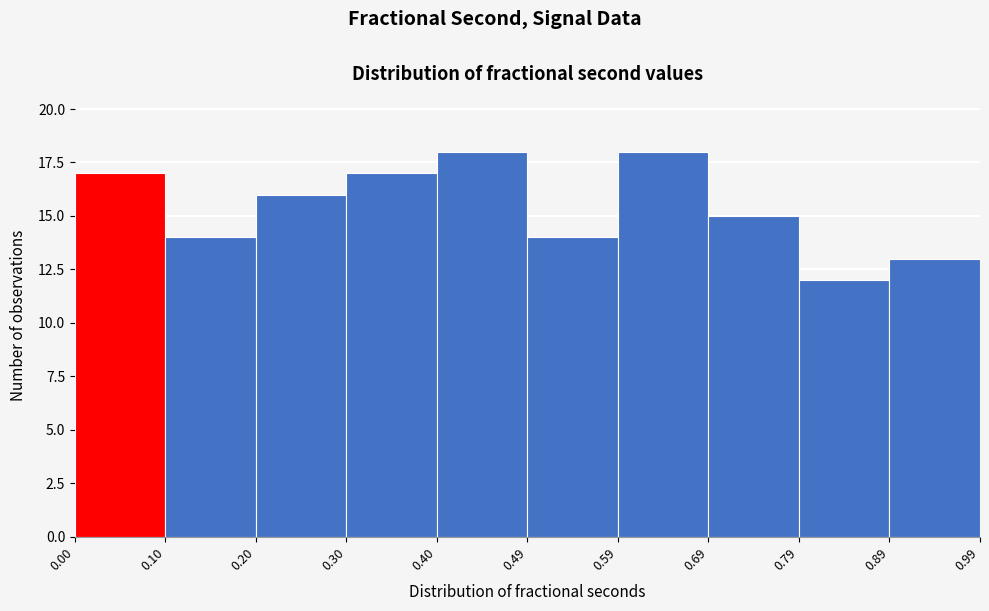

What is the height of the bar covering 0.40 to 0.49 on the x-axis? The values are not printed on the chart, so give them approximately, as read against the axis.

18